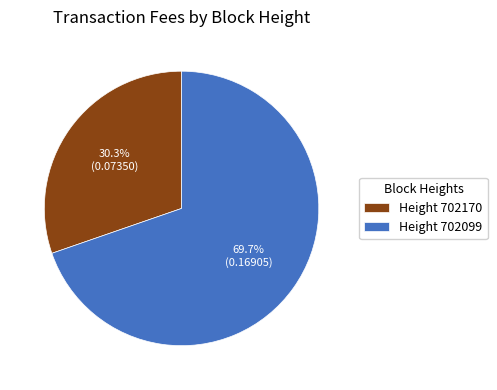

Between Height 702099 and Height 702170, which is larger?

Height 702099